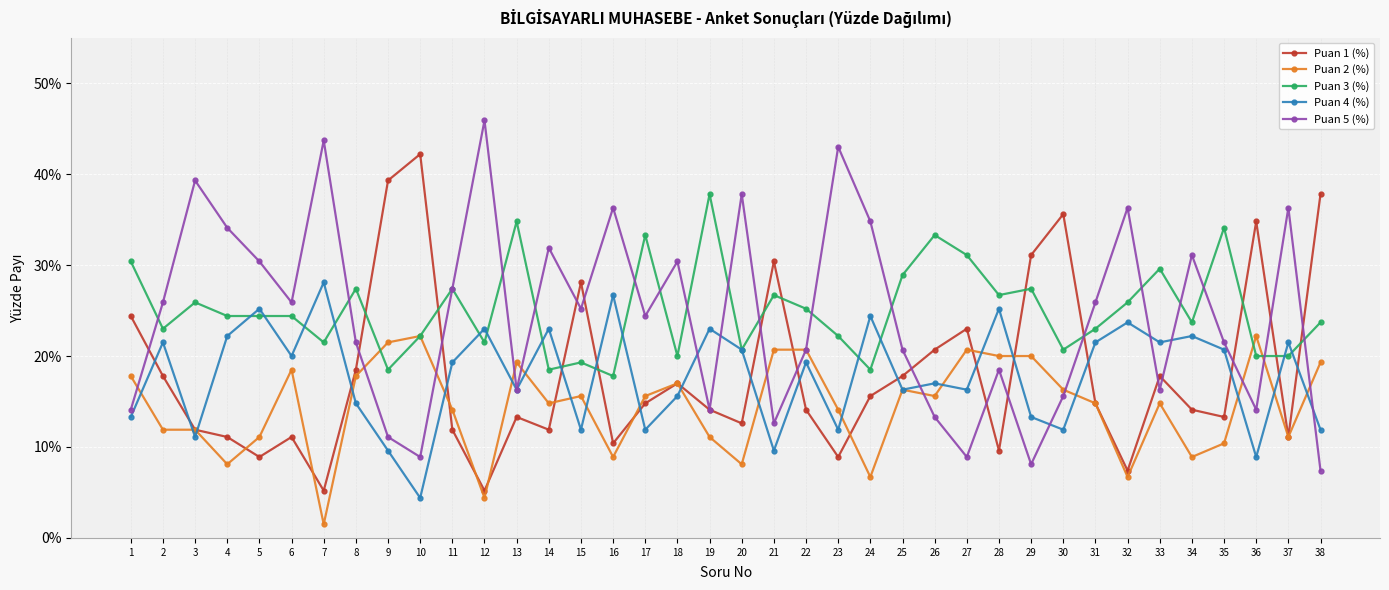

Which series has the largest total across all categories?

Puan 3 (%)